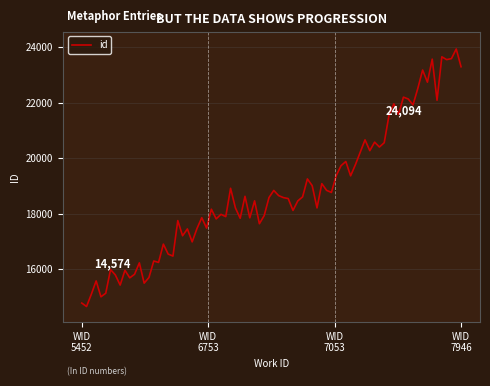

What is the maximum value for id?

23939.6